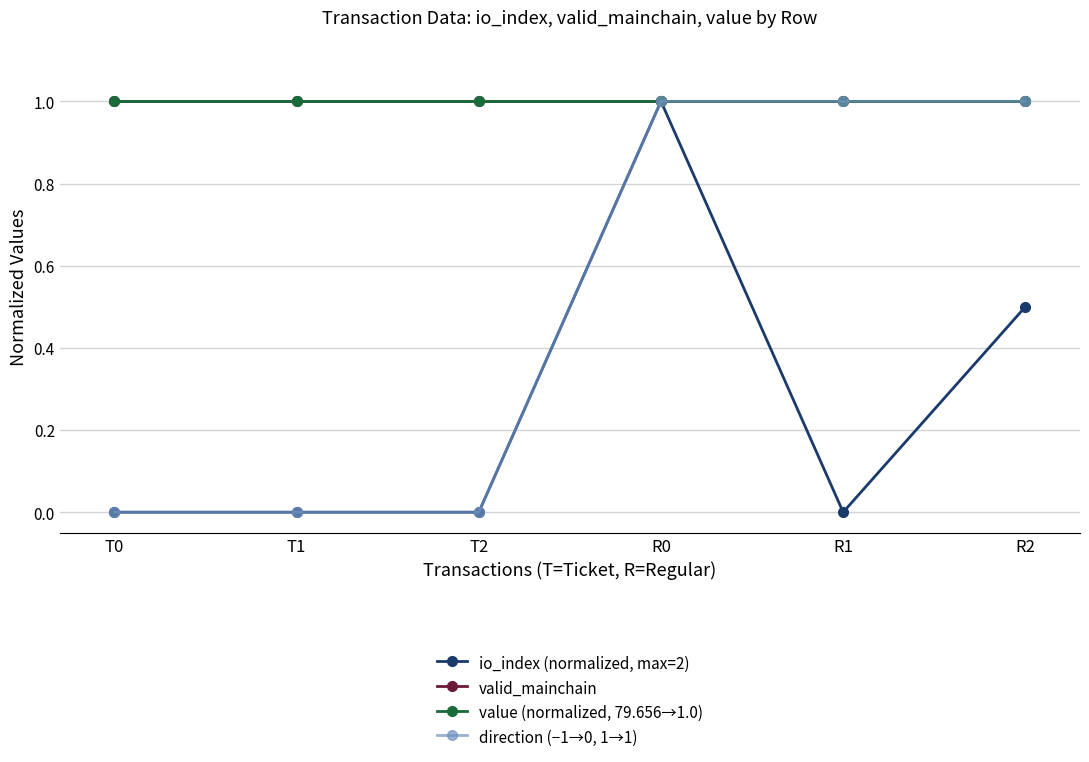

What is the total value across all series at T1?

2.0